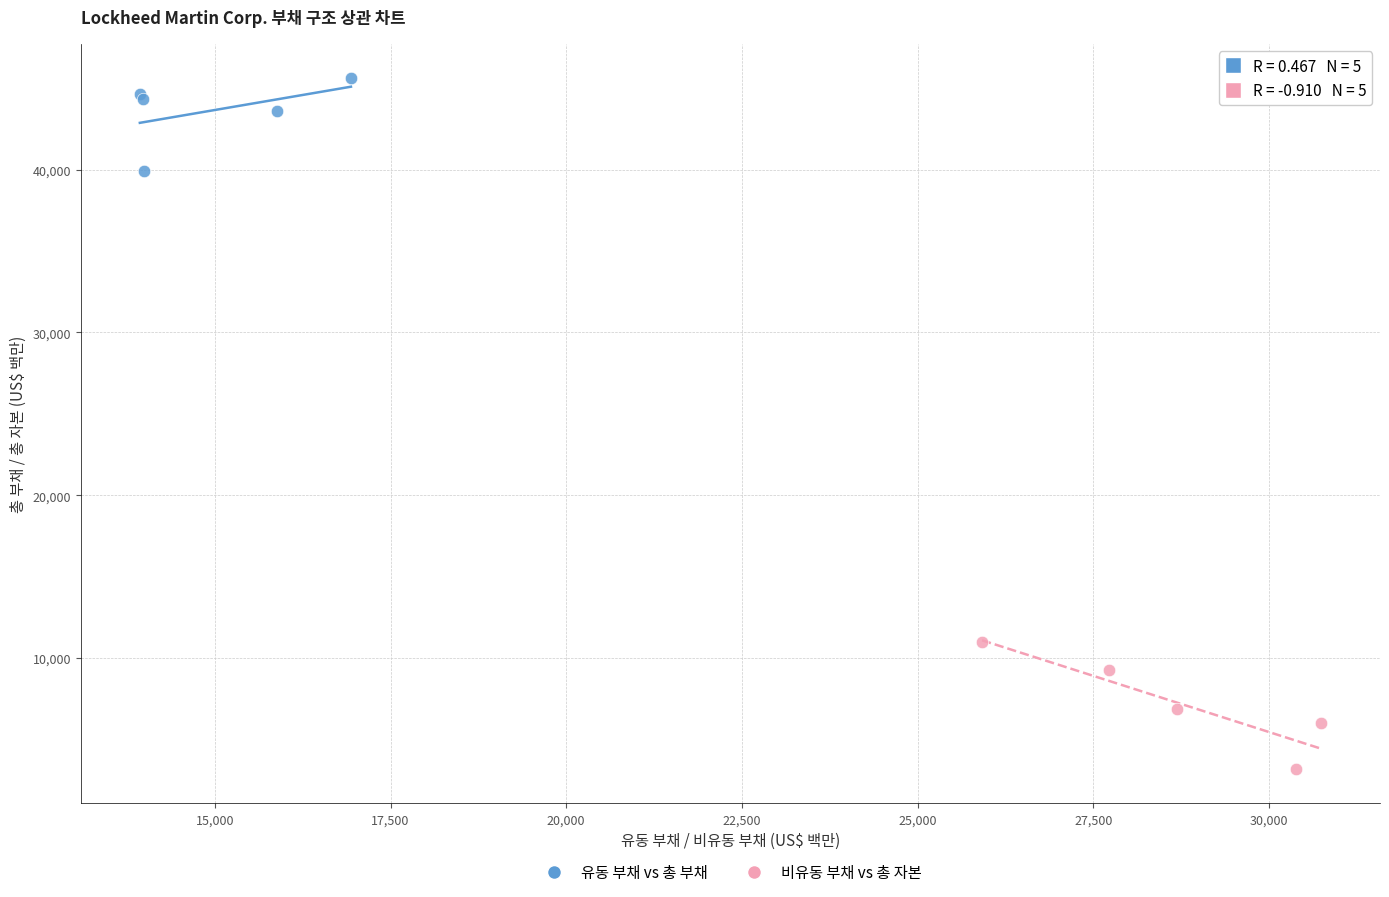

Which series contains the lowest Y value?

비유동 부채 vs 총 자본